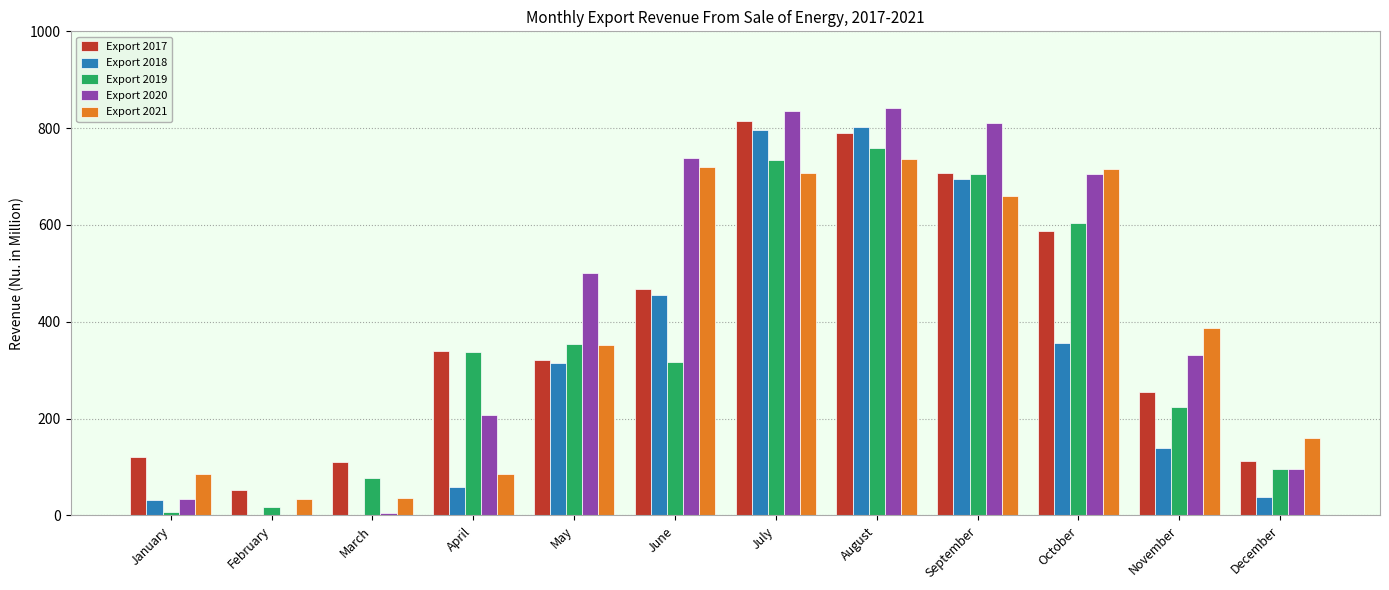

At which label is Export 2017 closest to 433?

June